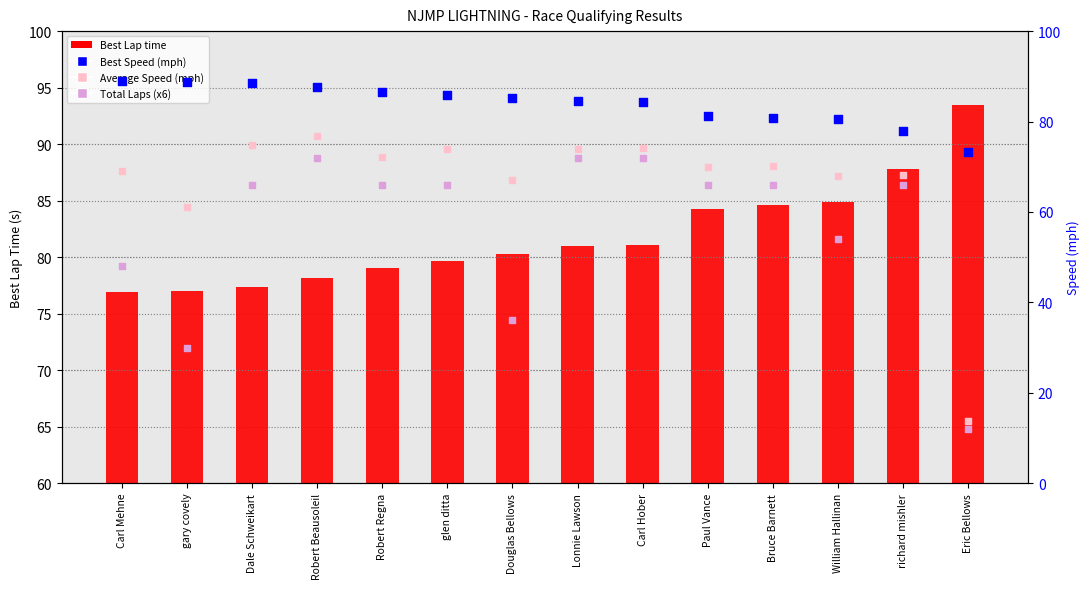

At how many categories does at least one series exceed 88?

4